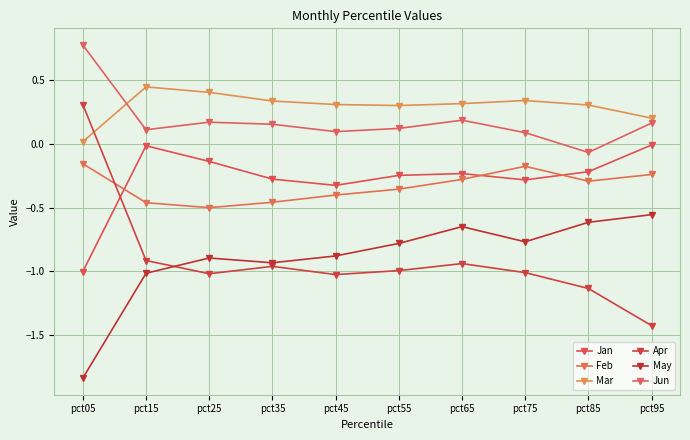

Where is the first local maximum for Mar?

pct15